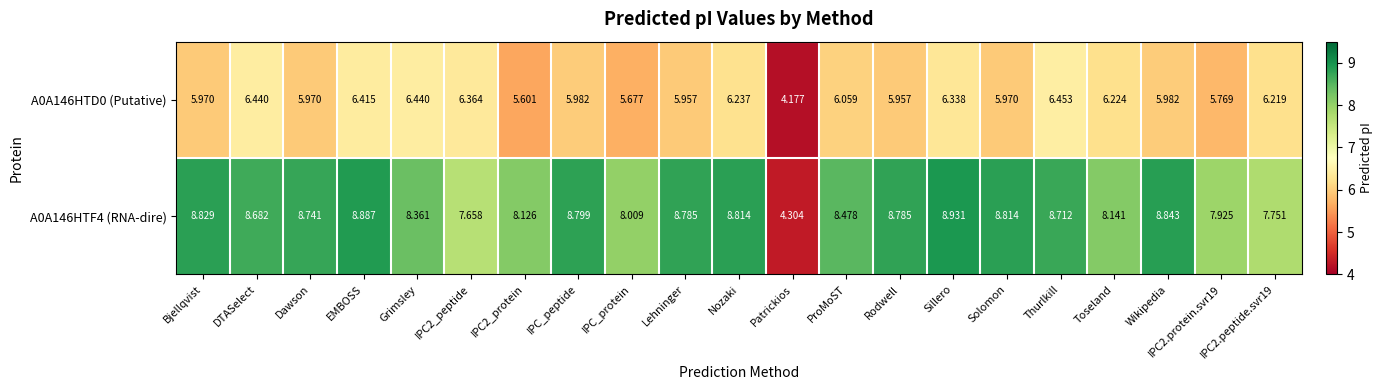

Which category has the highest value in the A0A146HTD0 (Putative) series?

Thurlkill